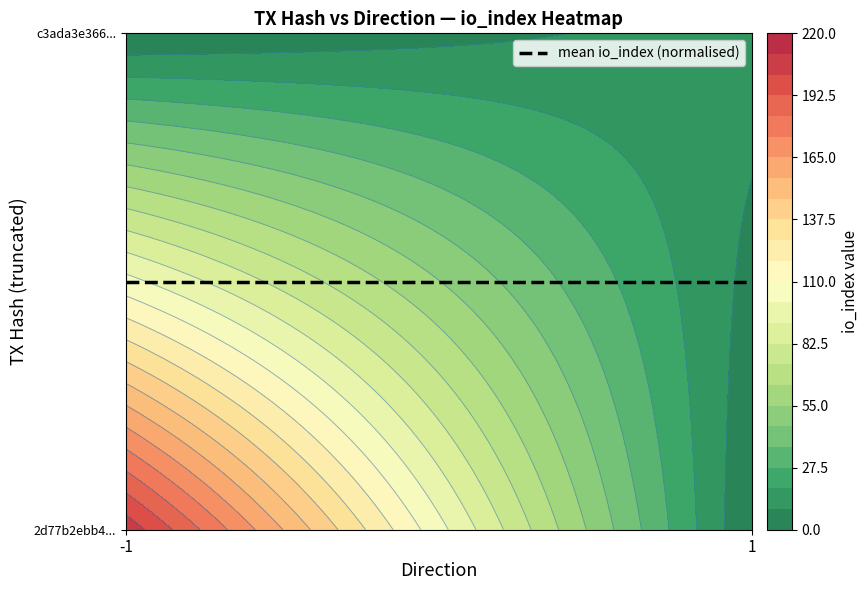

At how many categories does at least one series exceed 151?

1